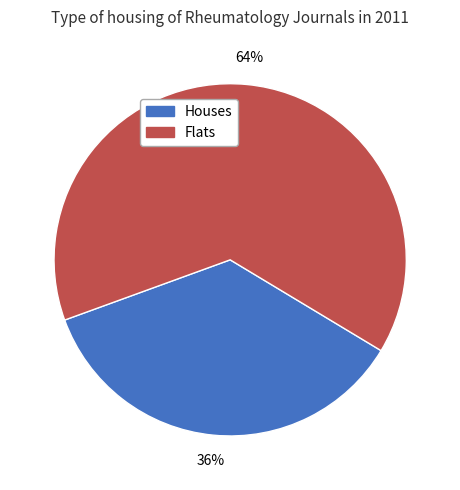

Is there any slice that represents more than half of the pie?

Yes